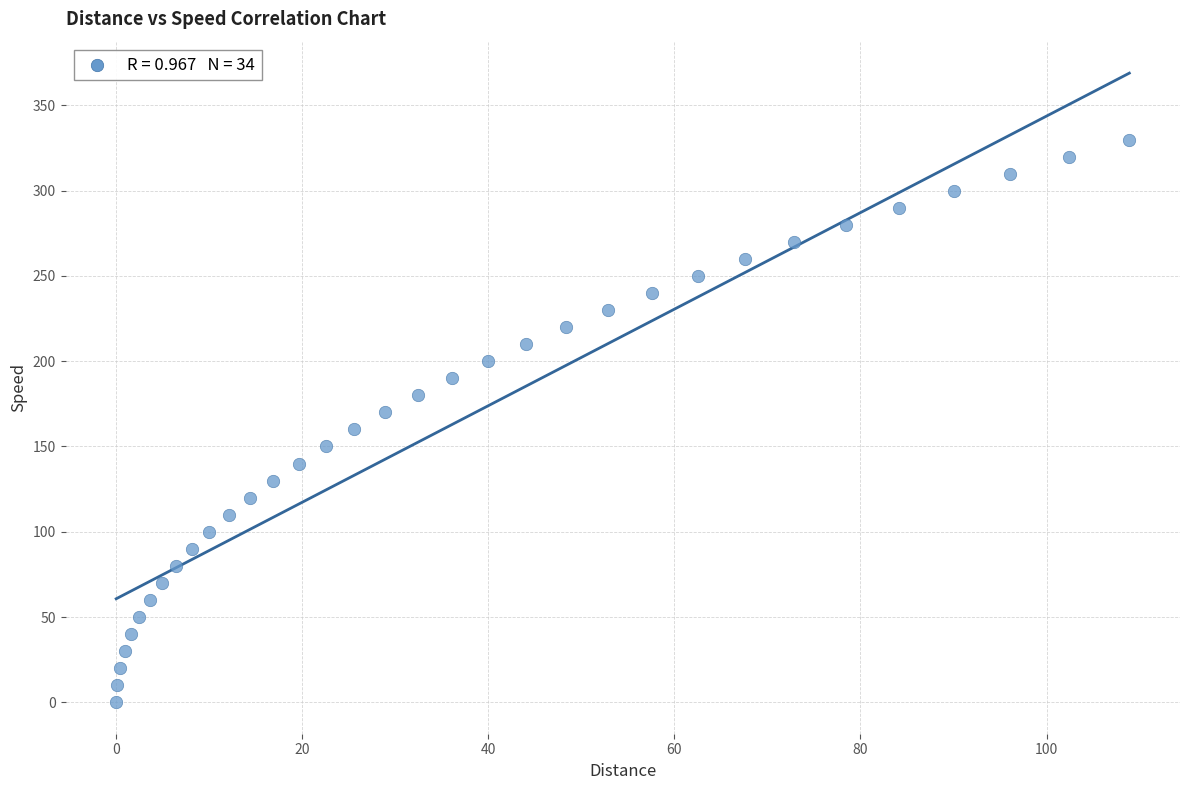

What is the range of Y values (max minus min)?

330.0